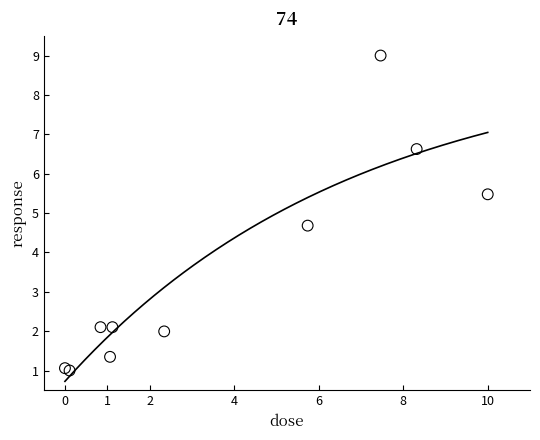

What Y value in the scatter plot is closest to 5?

4.7